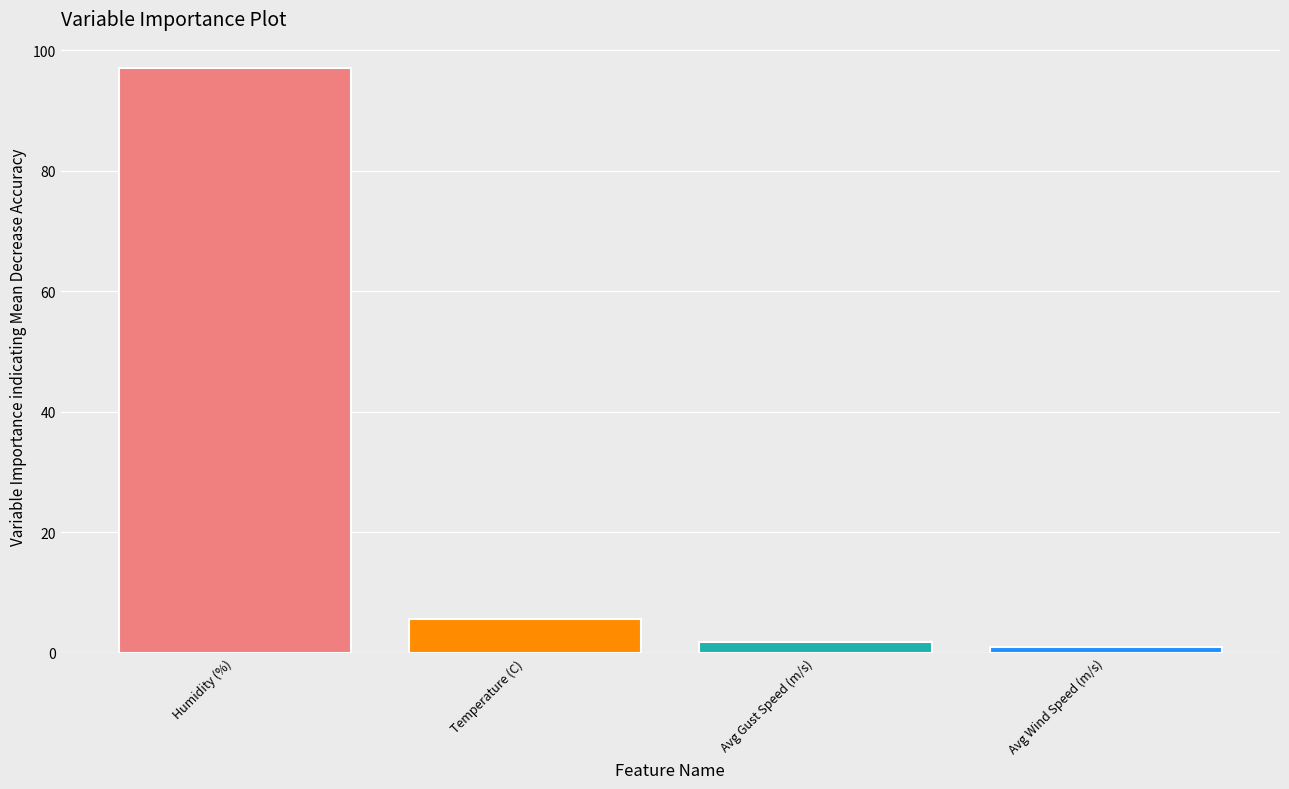

Reading left to right, list all the values displayed in this chart.

Humidity (%)=97.0	Temperature (C)=5.6	Avg Gust Speed (m/s)=1.7	Avg Wind Speed (m/s)=0.9